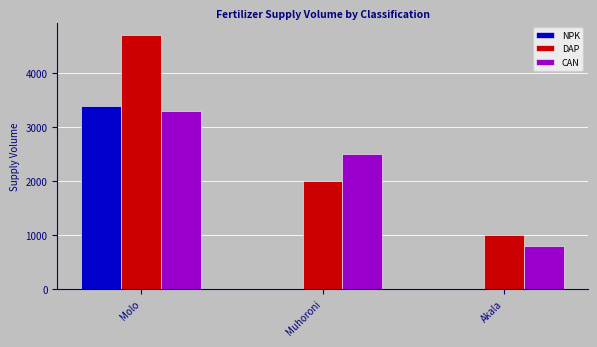

What is the sum of all CAN values?

6600